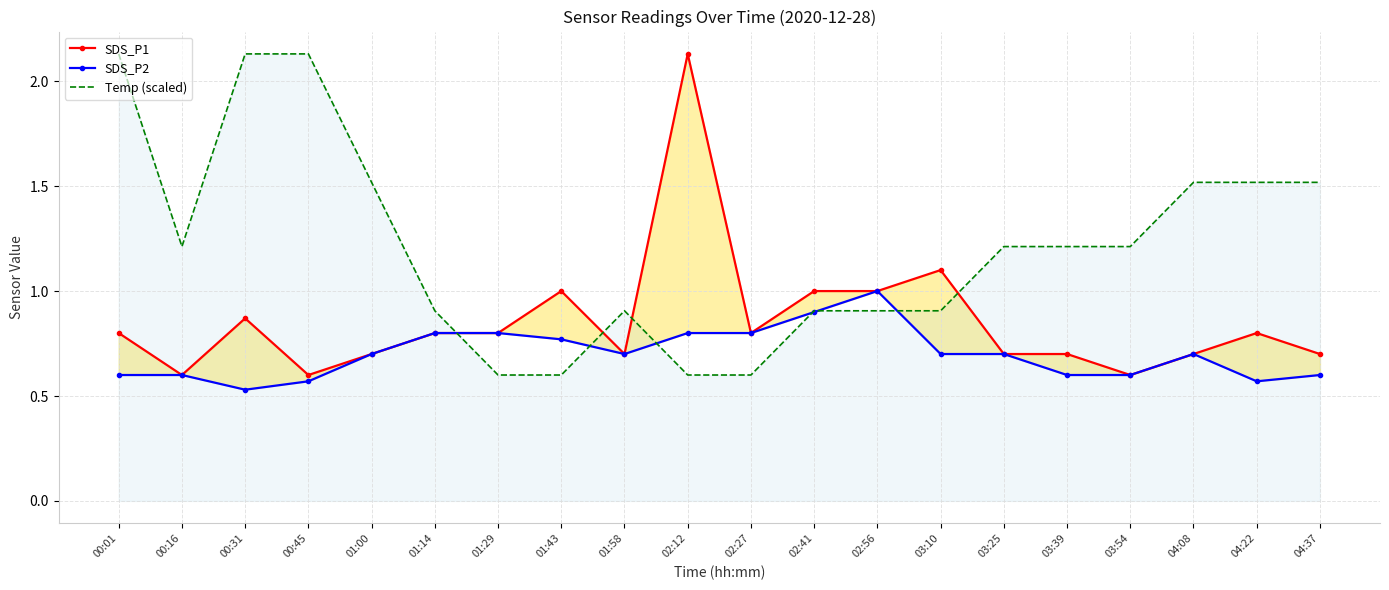

What is the label of the 18th point from the left?

04:08